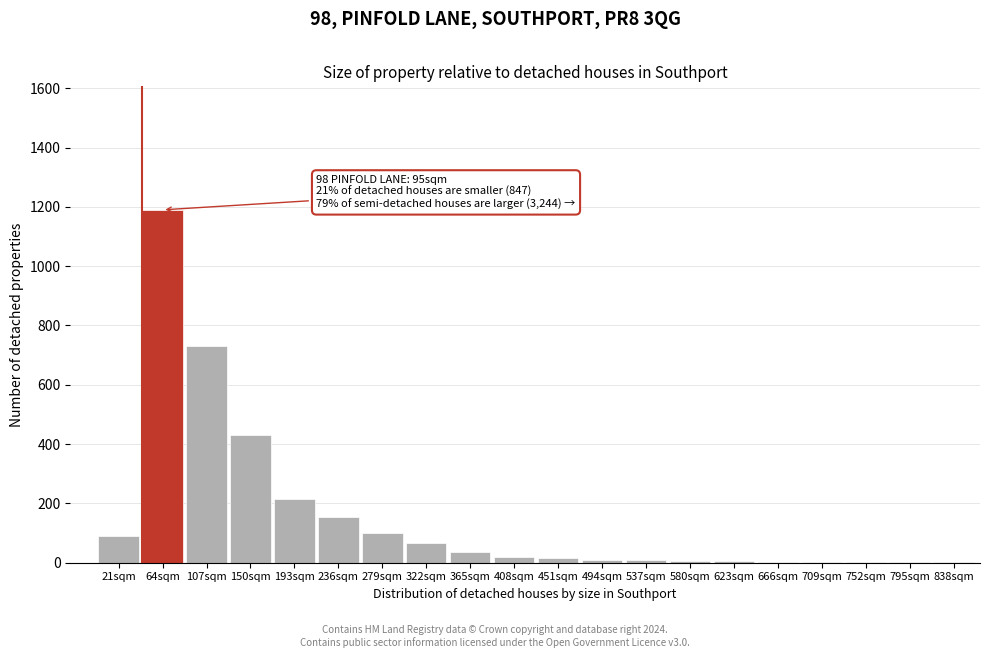

What is the change in value from 64sqm to 193sqm?

-975